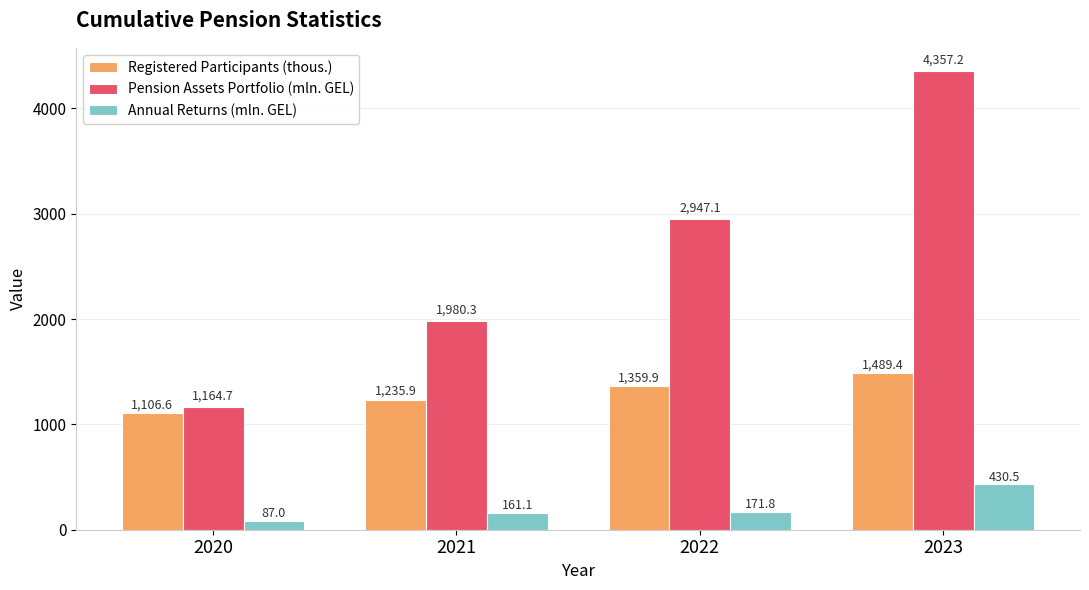

Reading left to right, list all the values displayed in this chart.

Registered Participants (thous.): 2020=1106.6	2021=1235.9	2022=1359.9	2023=1489.4
Pension Assets Portfolio (mln. GEL): 2020=1164.7	2021=1980.3	2022=2947.1	2023=4357.2
Annual Returns (mln. GEL): 2020=87.0	2021=161.1	2022=171.8	2023=430.5